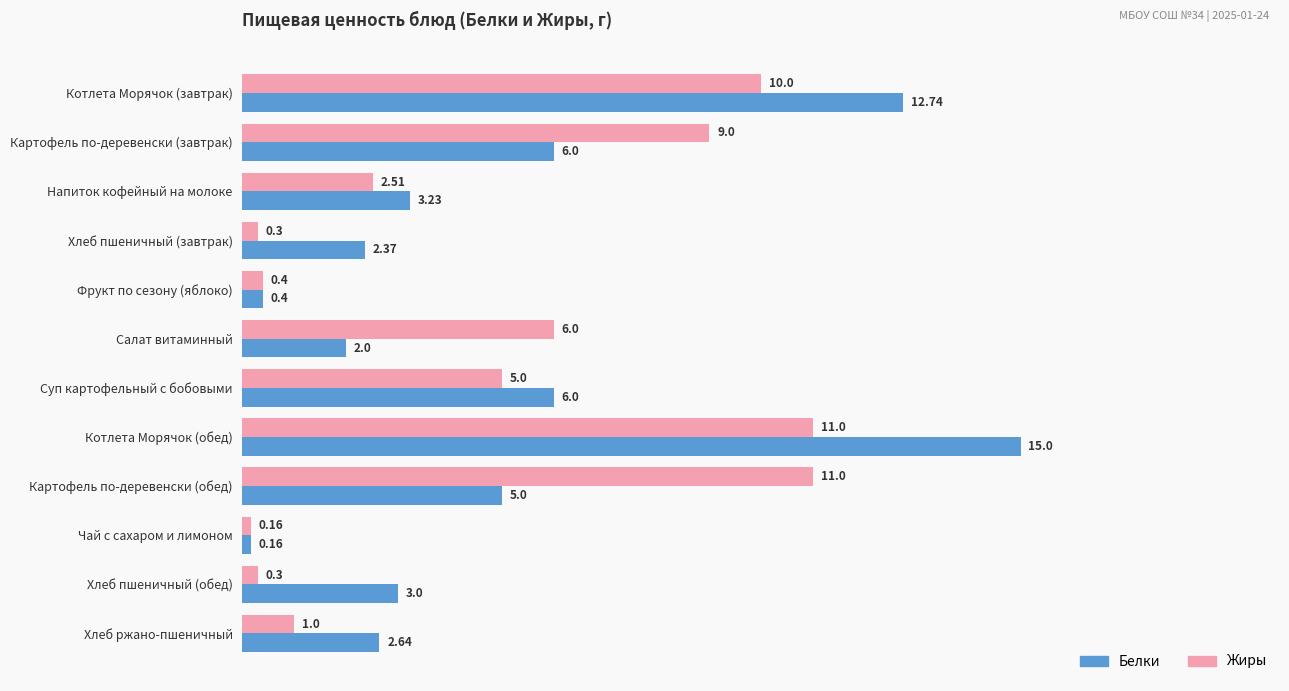

What is the sum of all Жиры values?

56.7